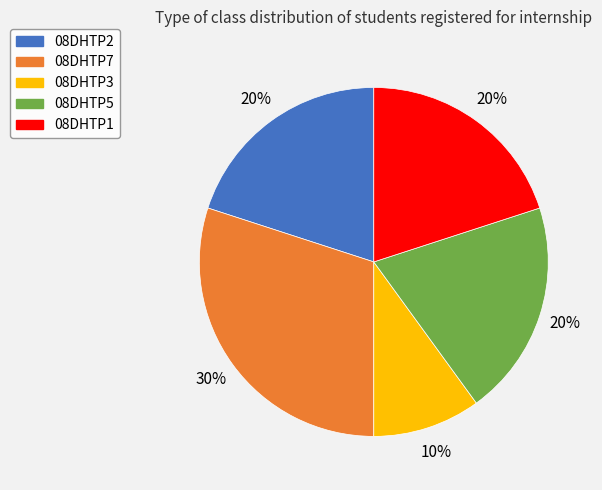

True or false: 08DHTP7 accounts for 30% of the total.

True